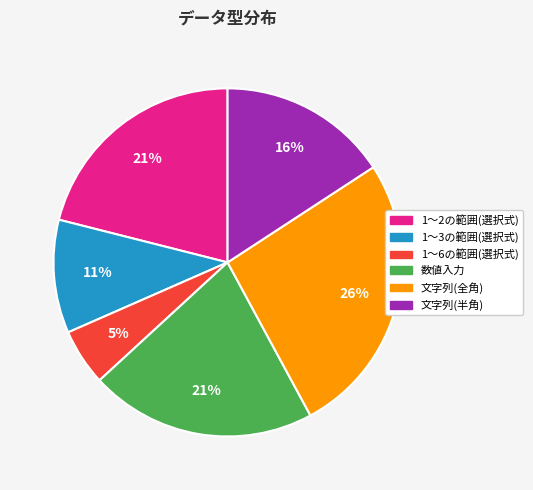

To the nearest percent, what is the average slice percentage?

17%